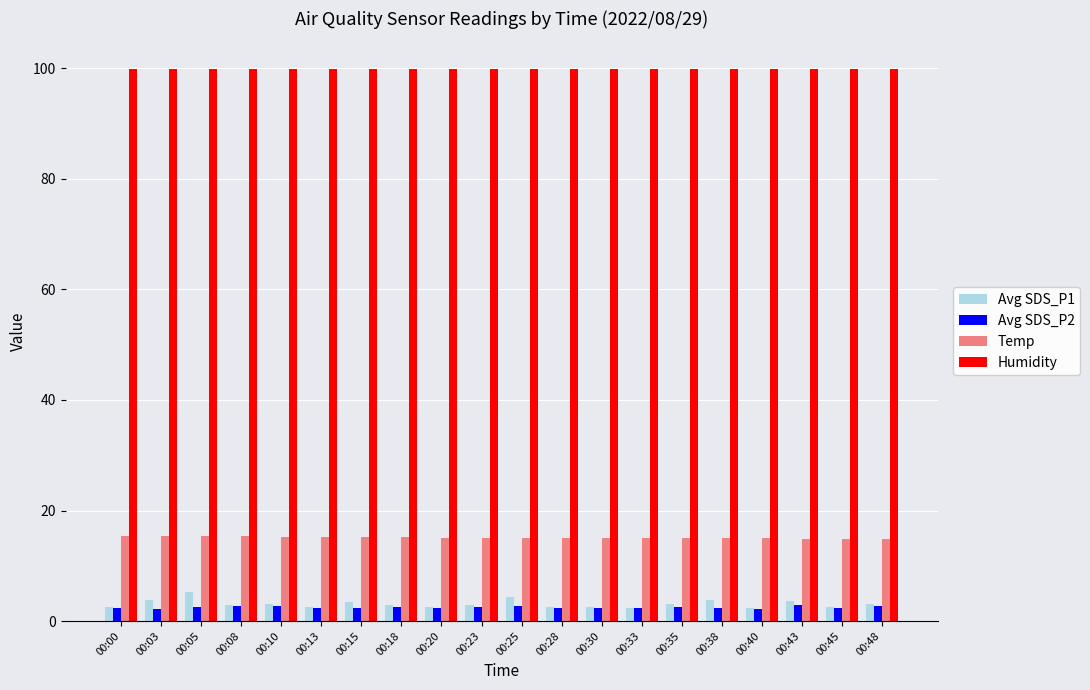

What is the minimum value for Avg SDS_P1?

2.4